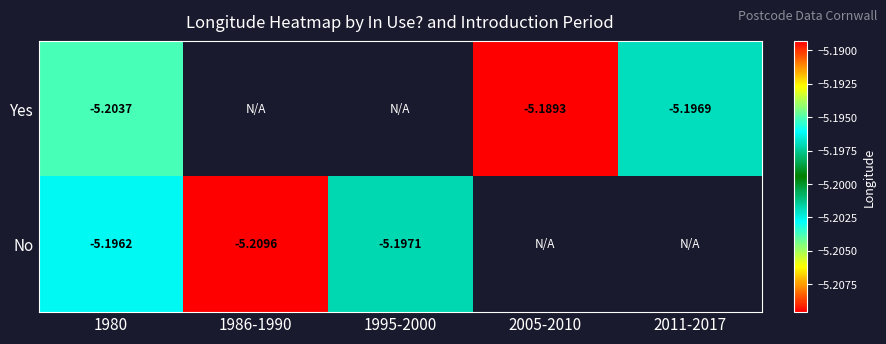

What is the smallest value displayed?

-5.2